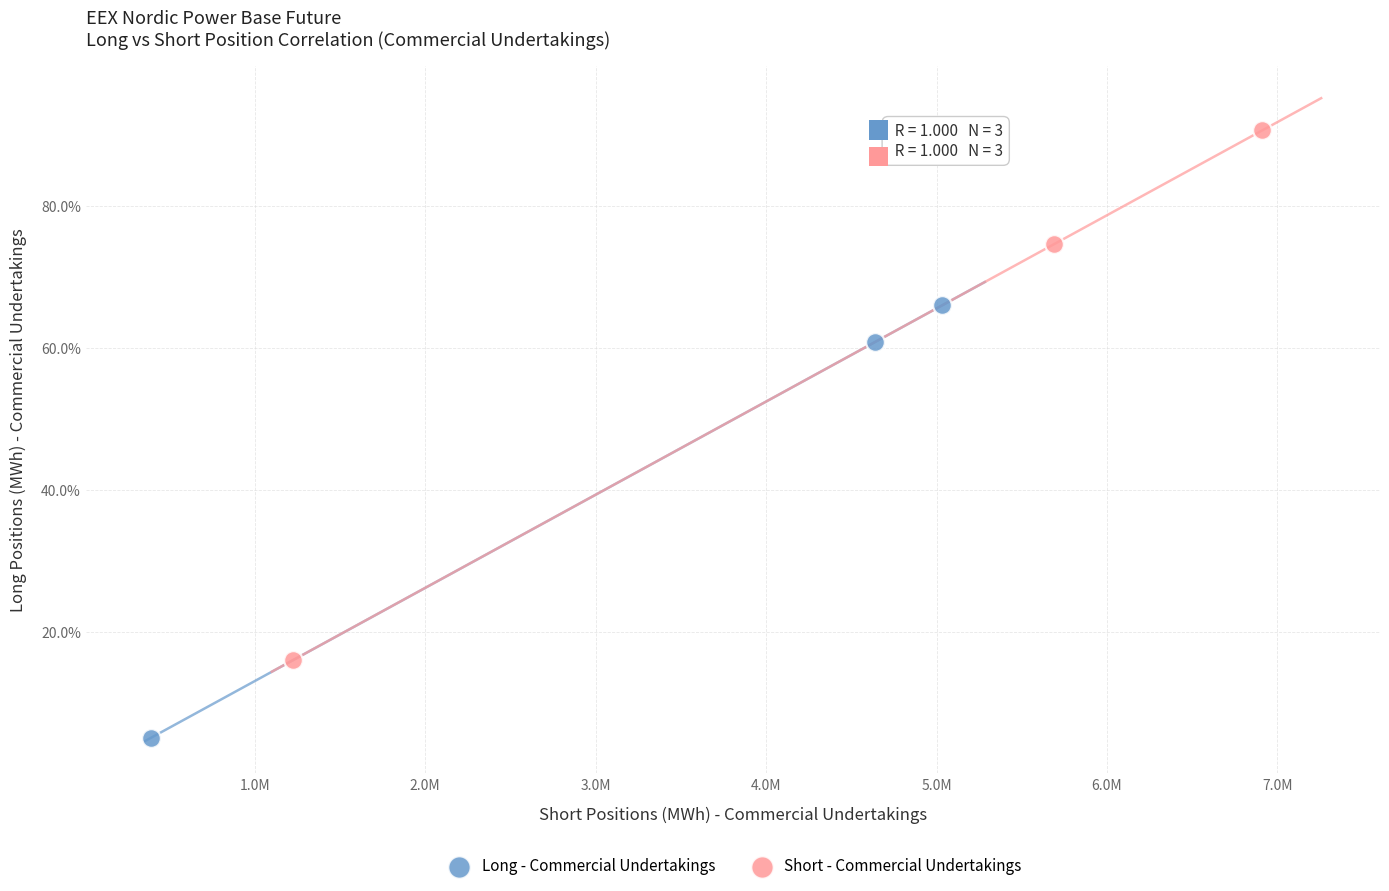

Which series reaches the maximum Y coordinate?

Short - Commercial Undertakings